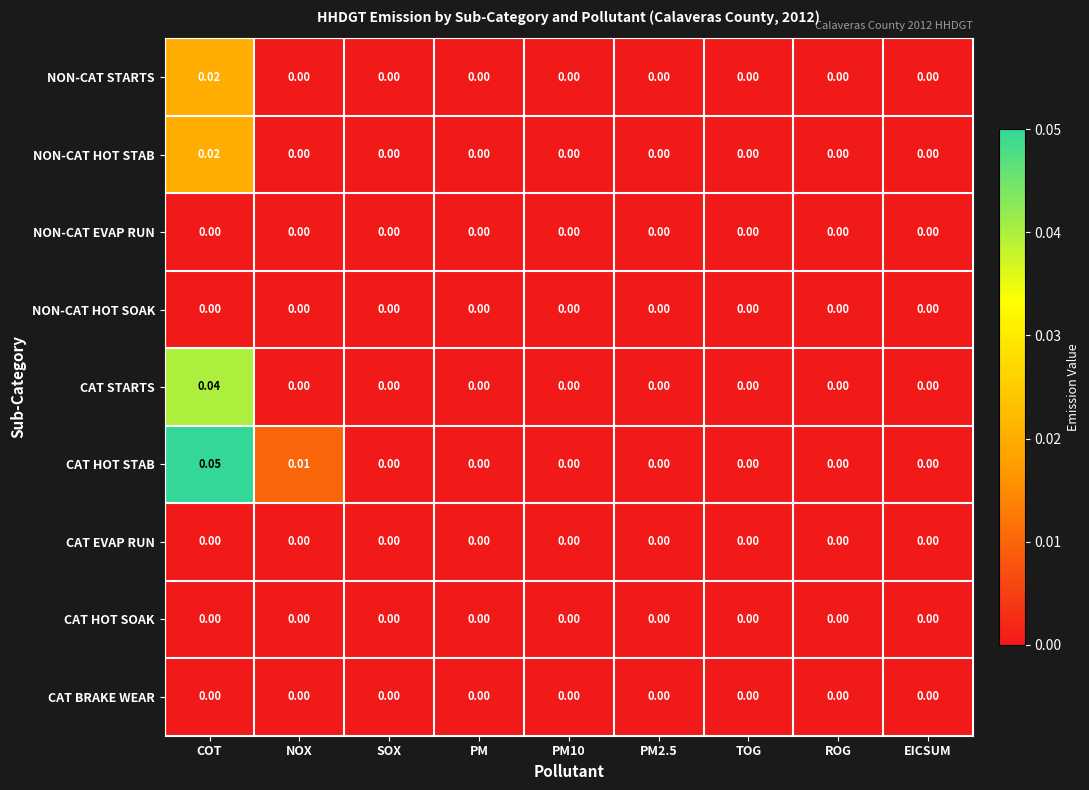

Which category has the highest value in the CAT STARTS series?

COT